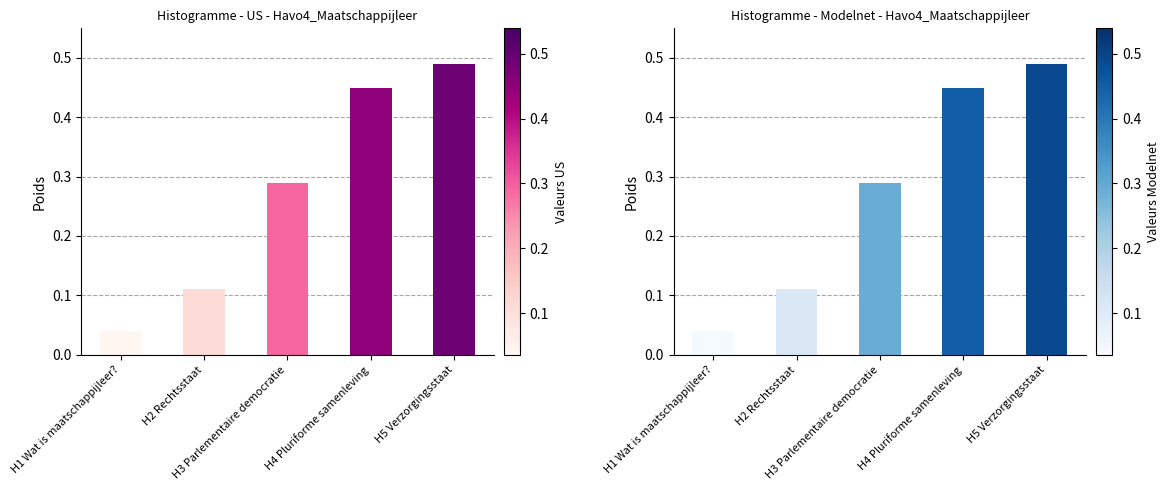

Rank the series by their maximum value, from highest to lowest.

Aantal materialen (US), Aantal materialen (Modelnet)